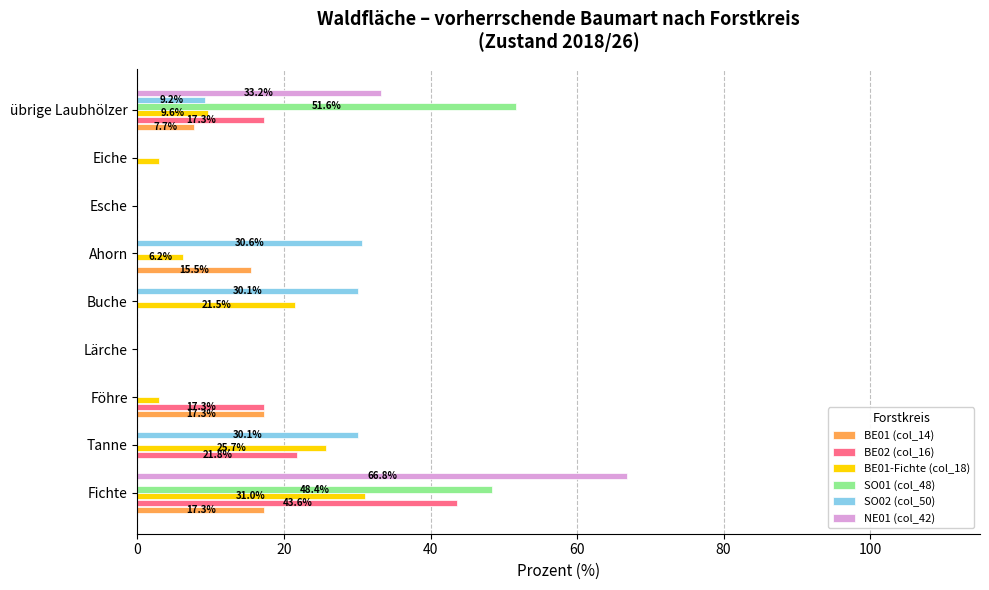

What is the total value across all series at Tanne?

77.6